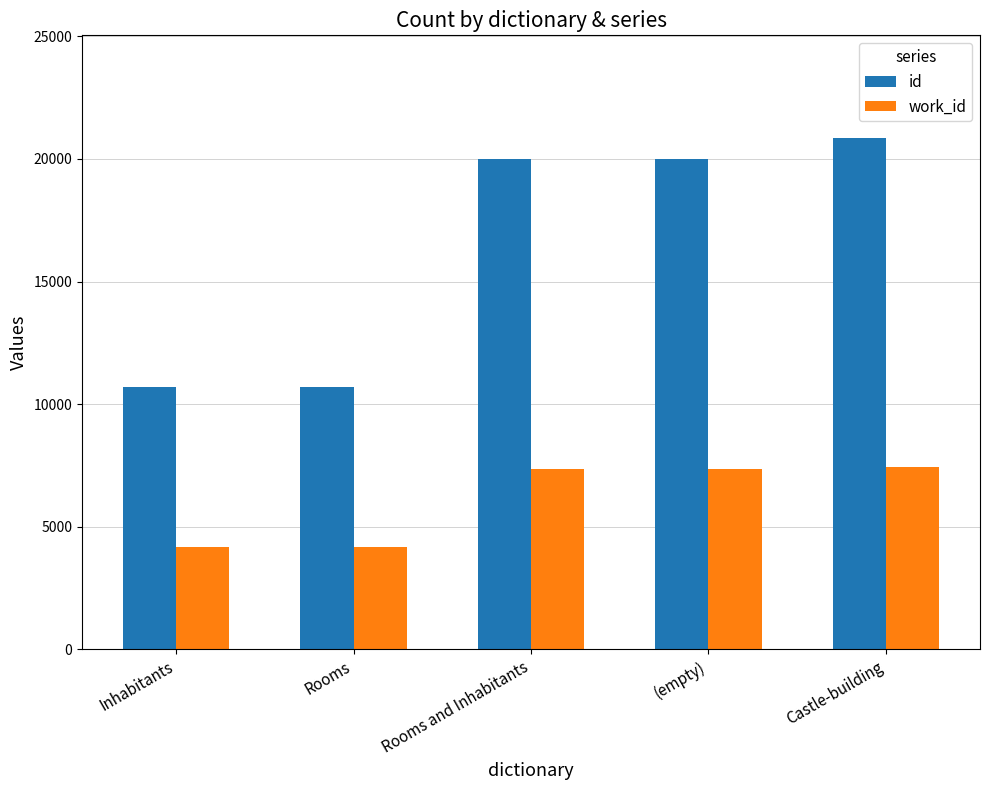

What is the label of the 3rd bar from the left?

Rooms and Inhabitants